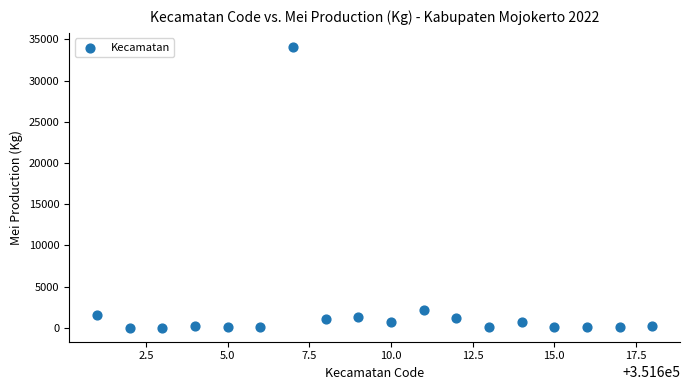

What is the range of X values (max minus min)?

17